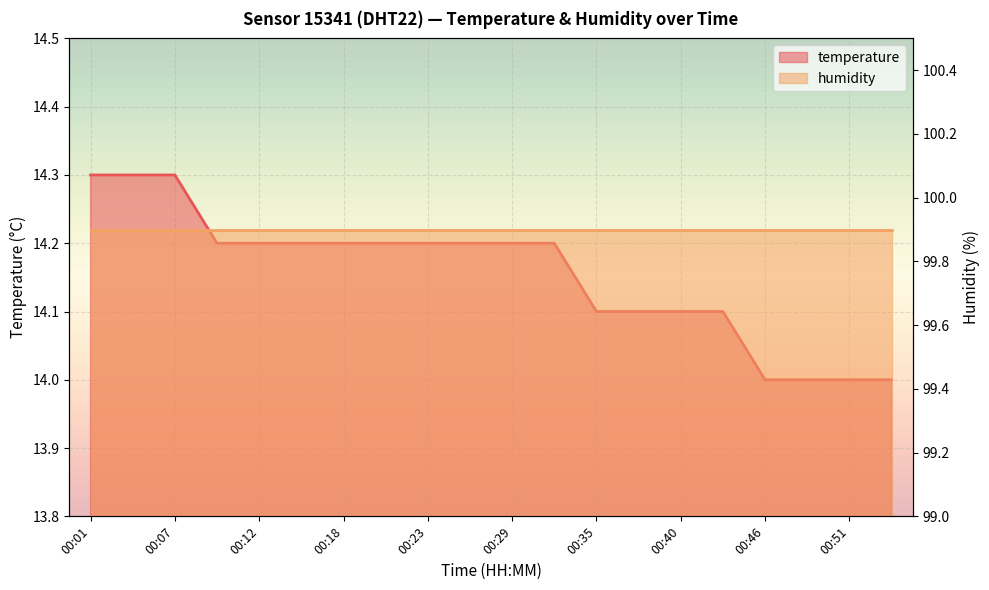

How many data points are above 14?

16